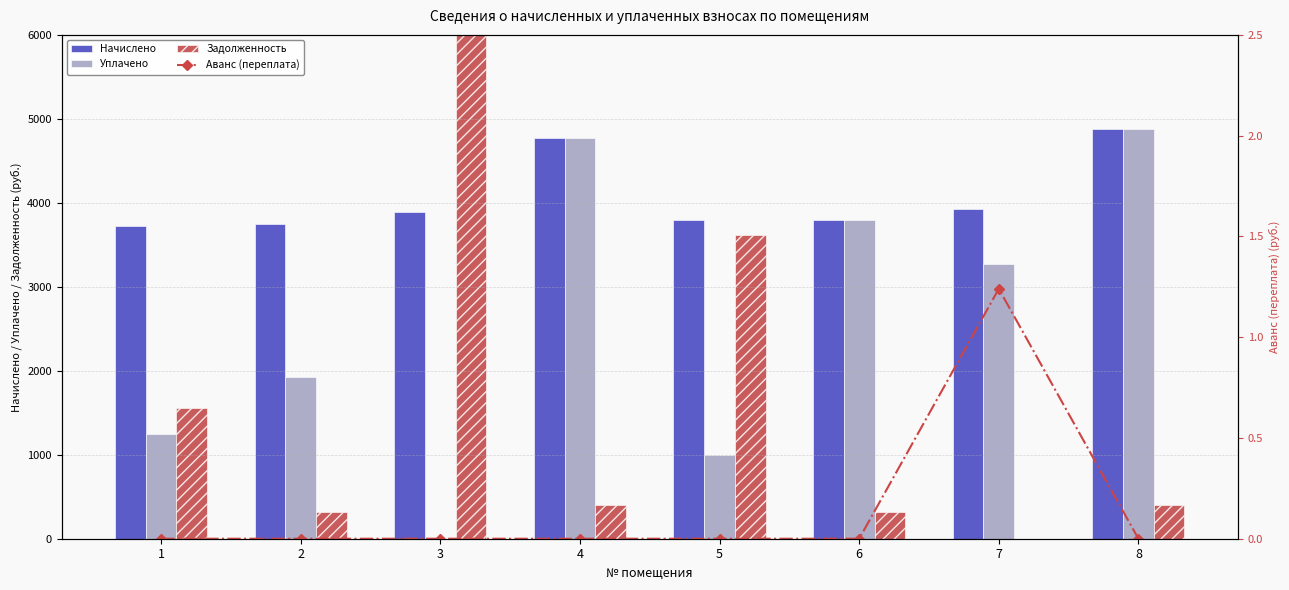

Which category has the lowest value across all series?

3